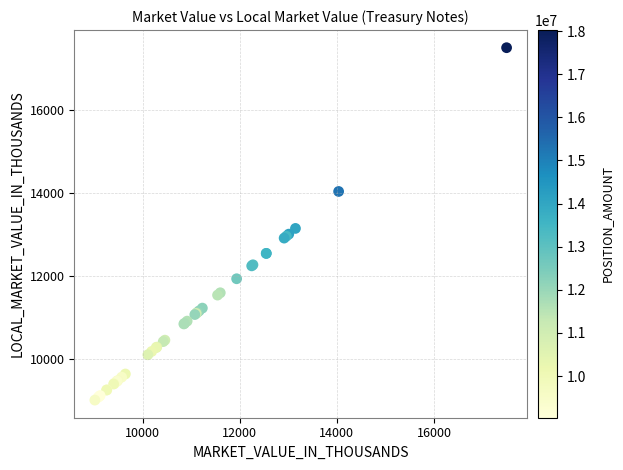

What Y value in the scatter plot is closest to 13255?

13147